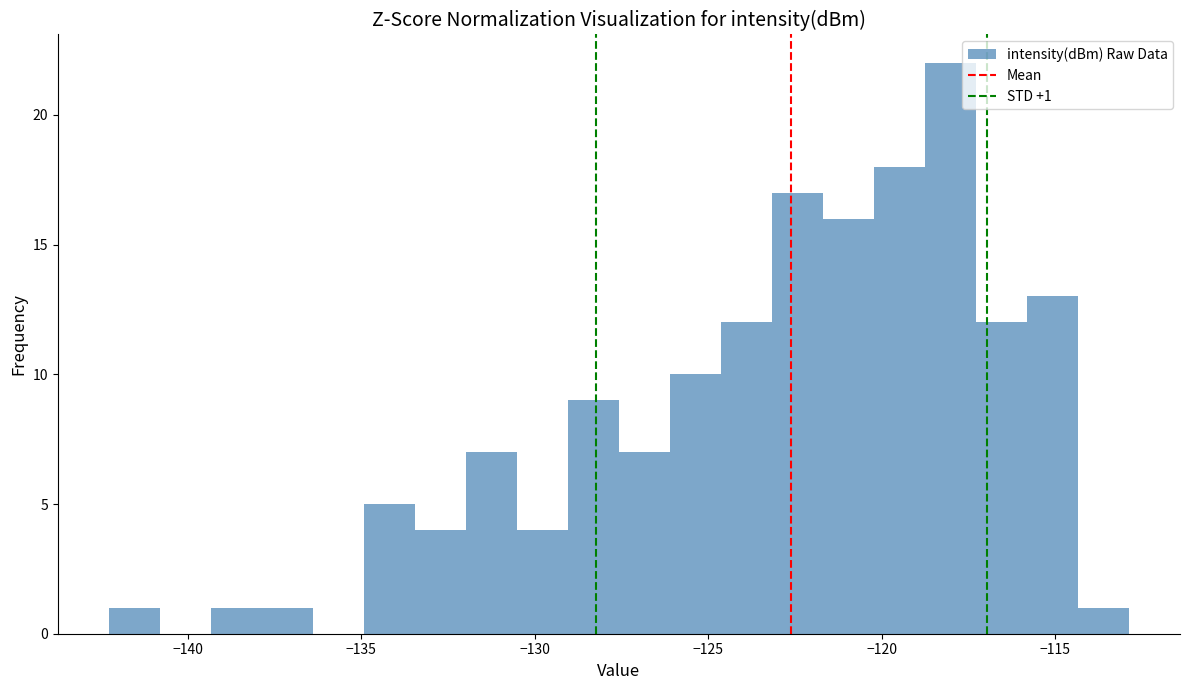

Read against the x-axis, roughly where is the centre of the tallest bar?

-118.0